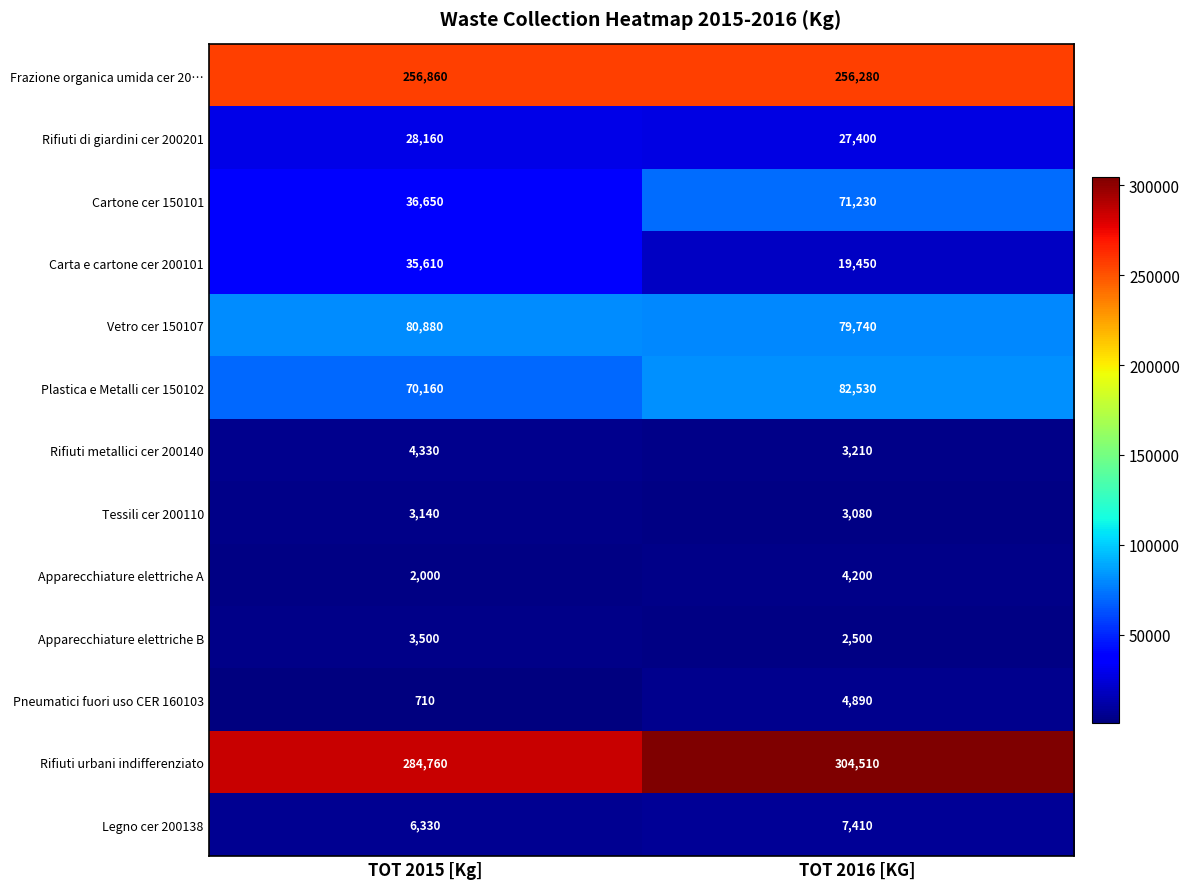

What is the difference between the maximum and minimum values in the Tessili cer 200110 series?

60